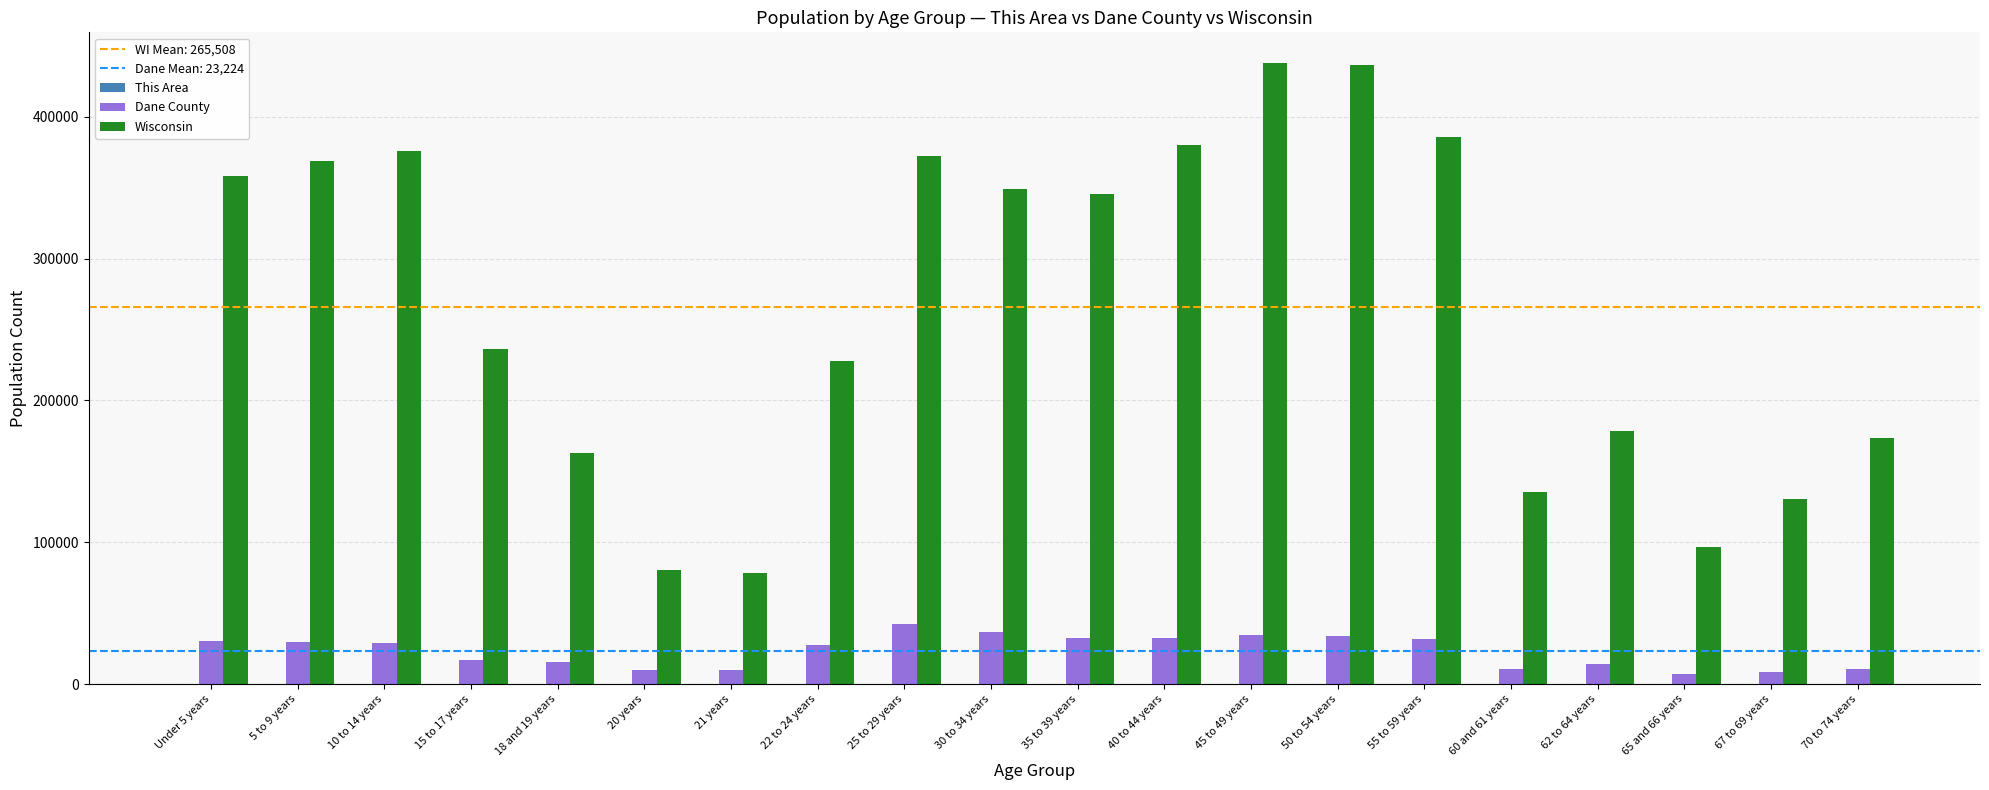

What is the maximum value shown in the chart?

437627